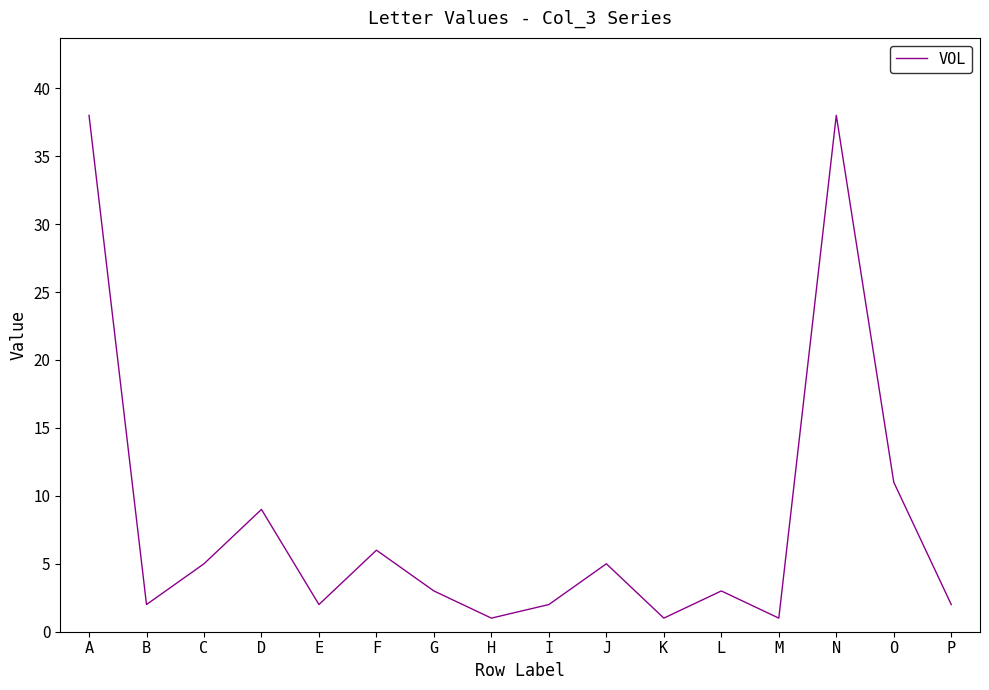

How many lines are shown in the chart?

1